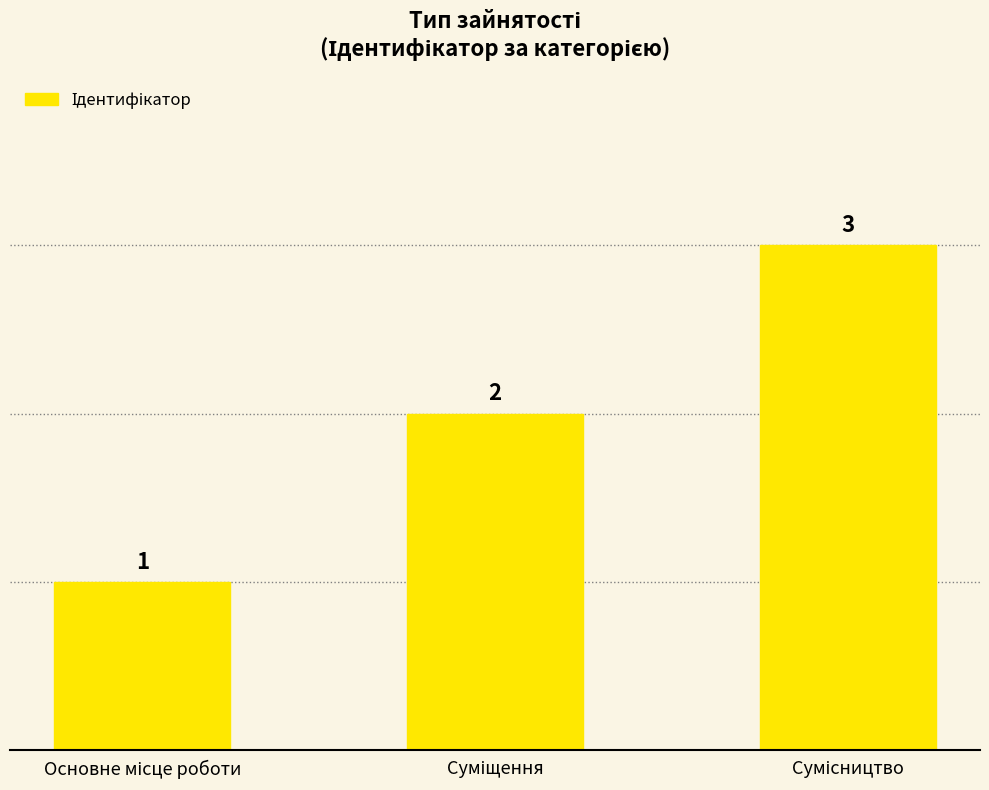

What is the value of the 1st bar from the left?

1